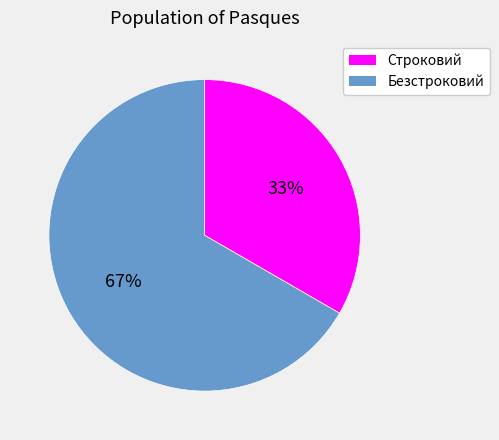

Rank the categories by value from lowest to highest.

Строковий, Безстроковий